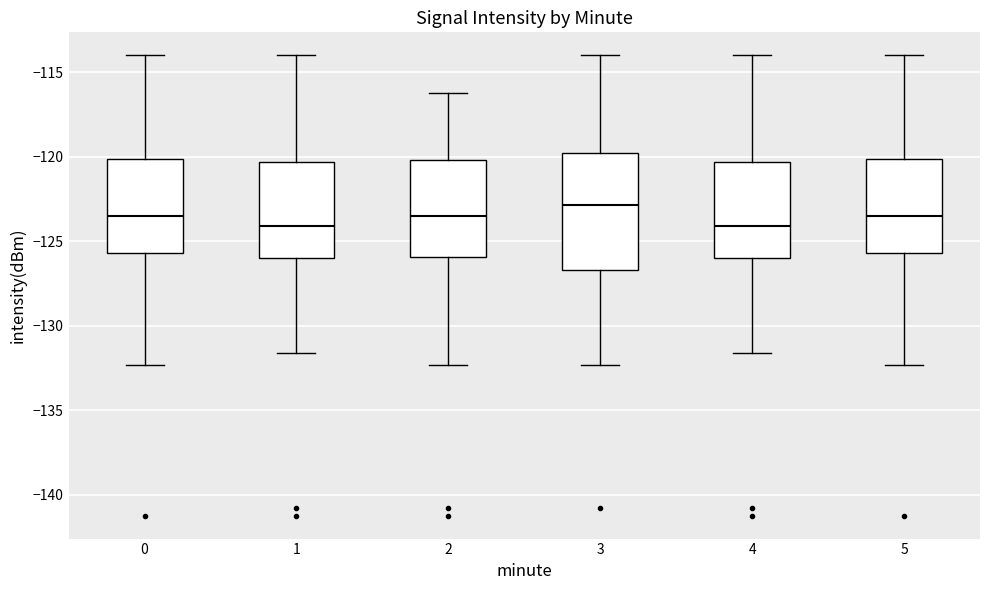

Reading left to right, transcribe this box plot: for each box, give where its median line is, the range the box spans, and where its two whiskers end, as read against the y-axis. The values are not printed on the chart, so give them approximately, as read against the axis.

0: median -123.5, box -125.5 to -120.0, whiskers -132.5 to -114.0
1: median -124.0, box -126.0 to -120.5, whiskers -131.5 to -114.0
2: median -123.5, box -126.0 to -120.0, whiskers -132.5 to -116.0
3: median -123.0, box -126.5 to -120.0, whiskers -132.5 to -114.0
4: median -124.0, box -126.0 to -120.5, whiskers -131.5 to -114.0
5: median -123.5, box -125.5 to -120.0, whiskers -132.5 to -114.0